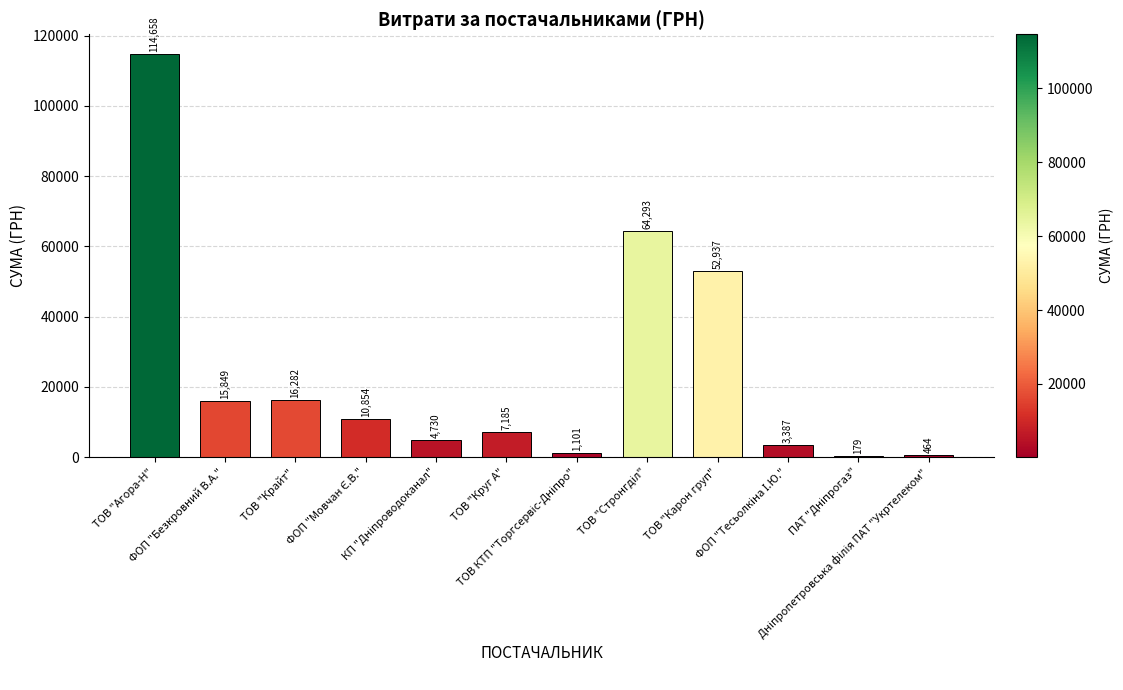

Reading left to right, transcribe all the data shown in this chart.

114657.8	15849.4	16282.1	10854.2	4730.0	7185.4	1100.7	64293.0	52936.8	3387.1	179.0	464.0